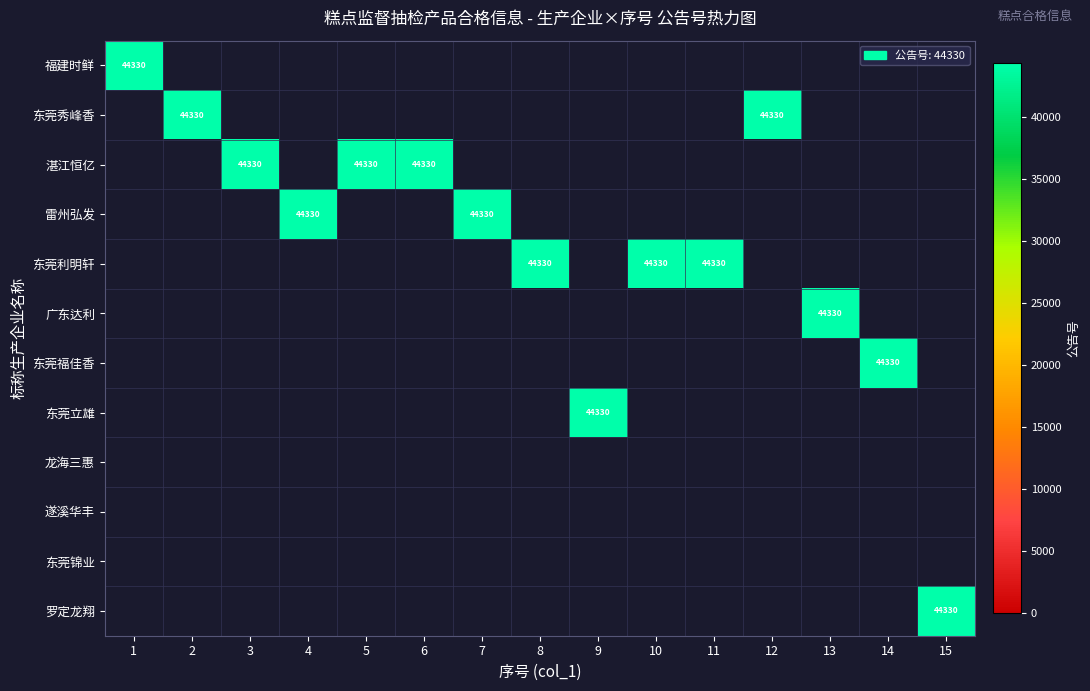

How many values in 东莞秀峰香 are above zero?

2